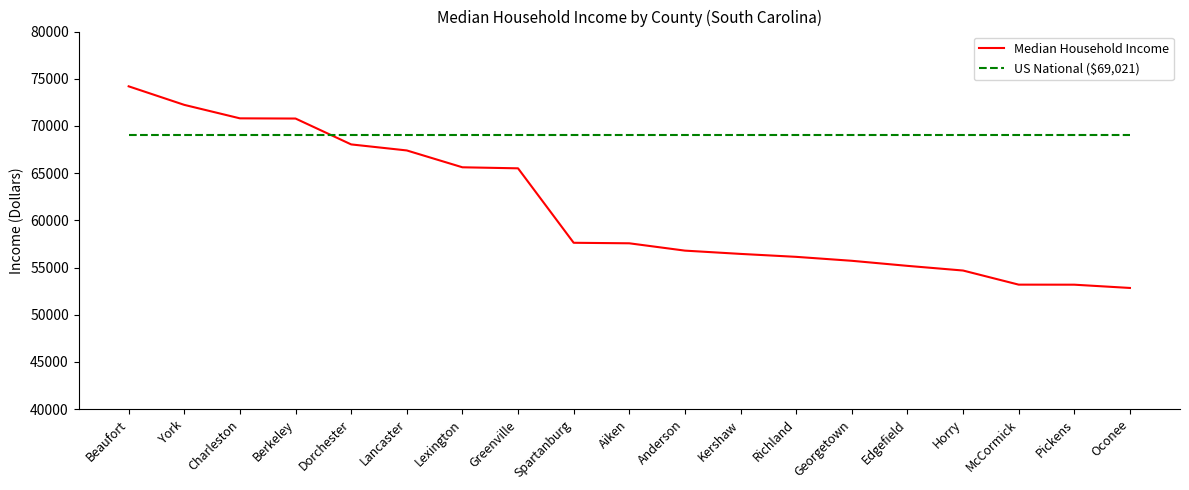

What is the smallest value displayed?

52842